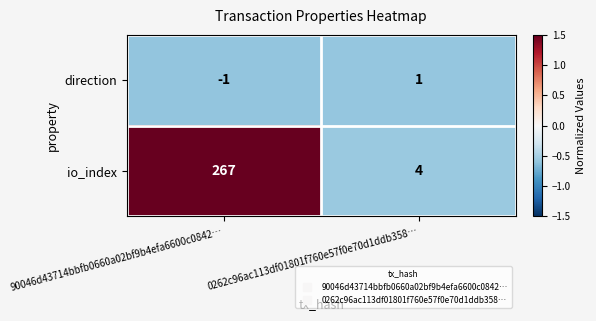

Which series changed the most between 90046d43714bbfb0660a02bf9b4efa6600c0842… and 0262c96ac113df01801f760e57f0e70d1ddb358…?

io_index